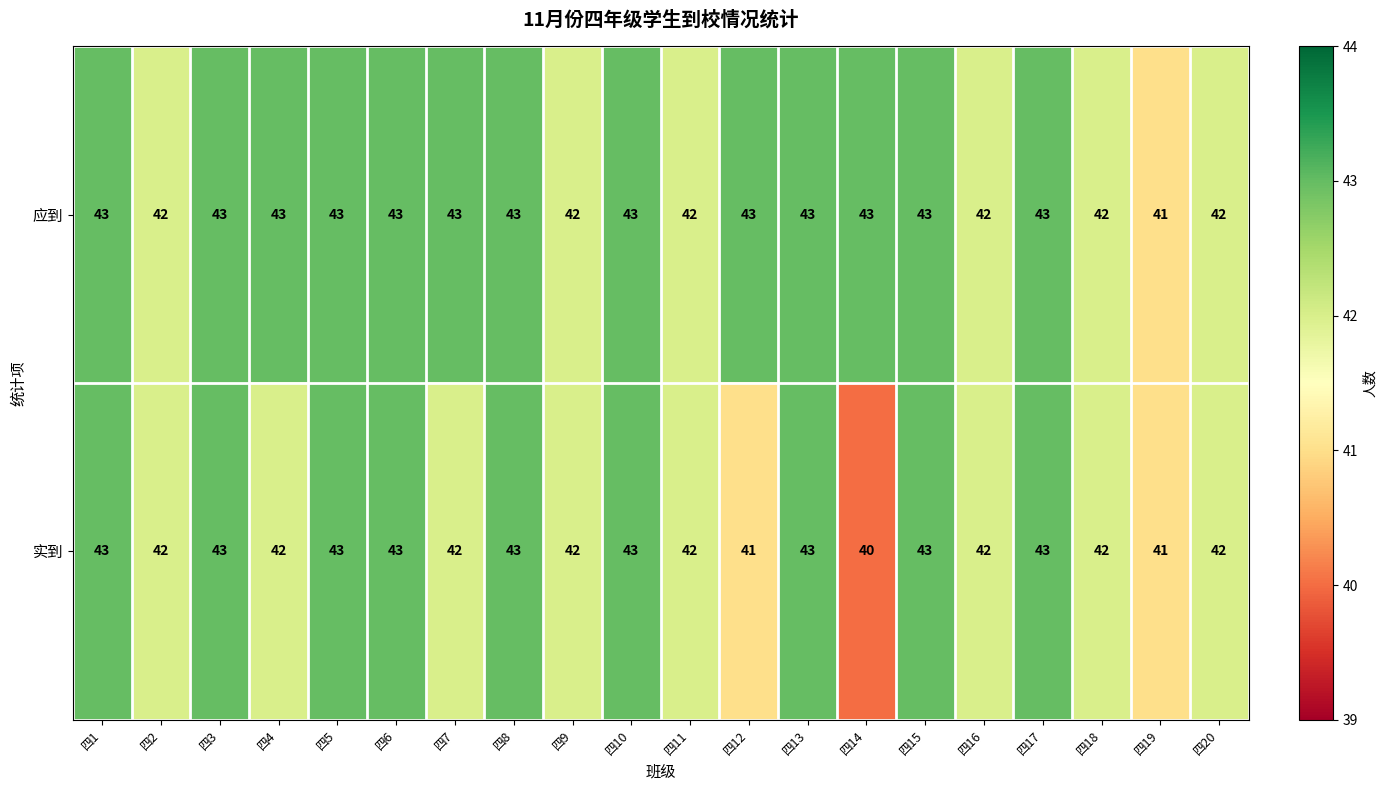

Which series has the widest spread of values?

实到